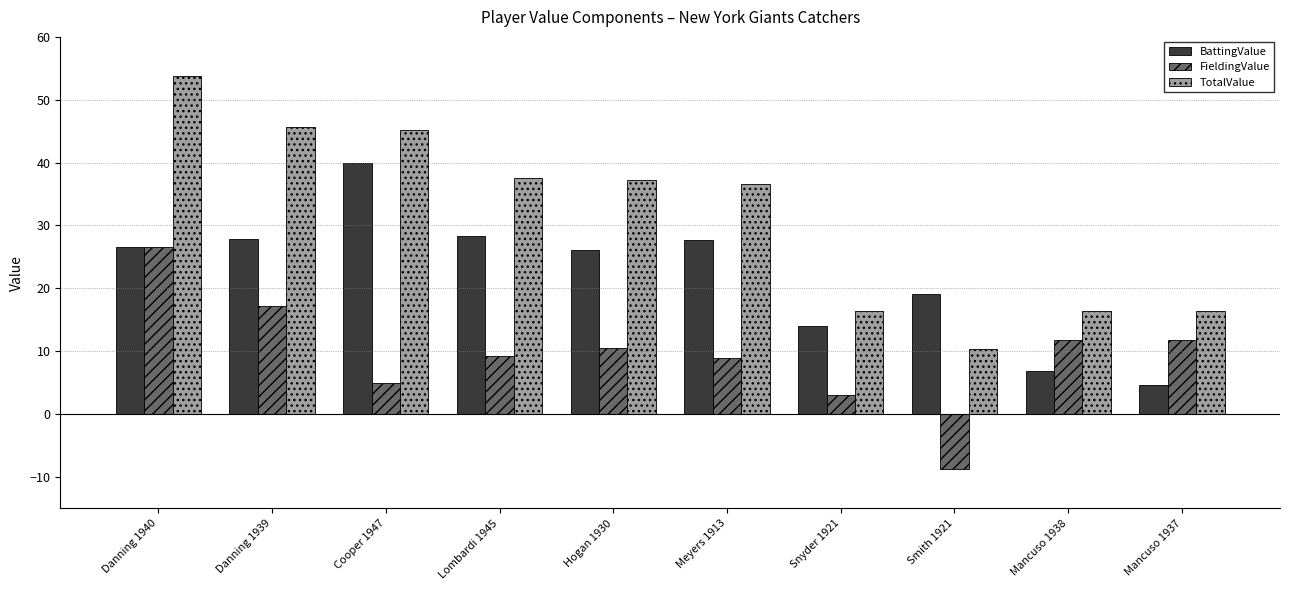

What position from the left is Lombardi 1945?

4